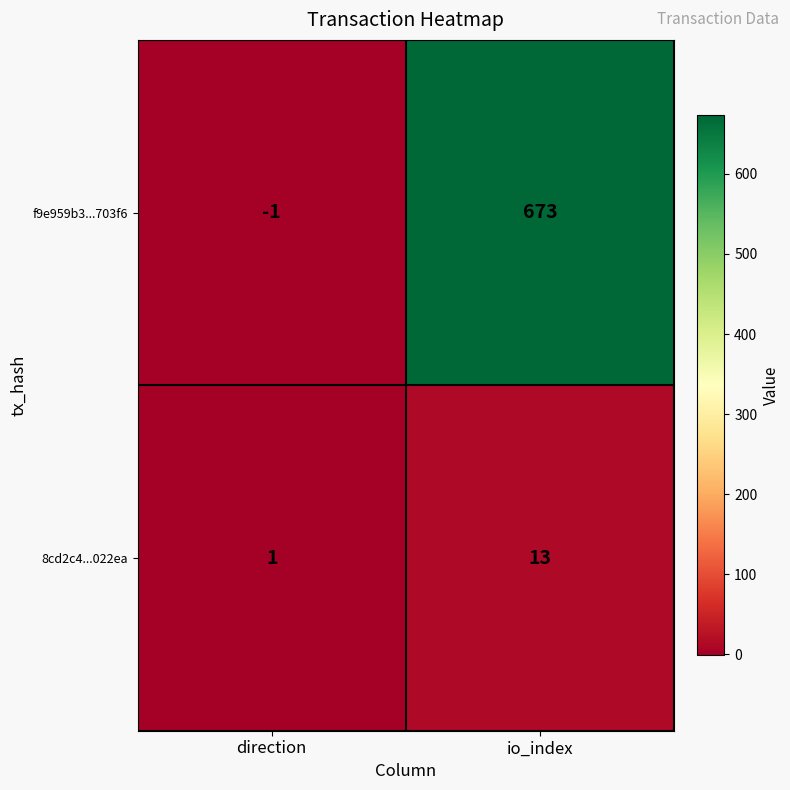

Rank the series at direction from lowest to highest value.

f9e959b3...703f6, 8cd2c4...022ea